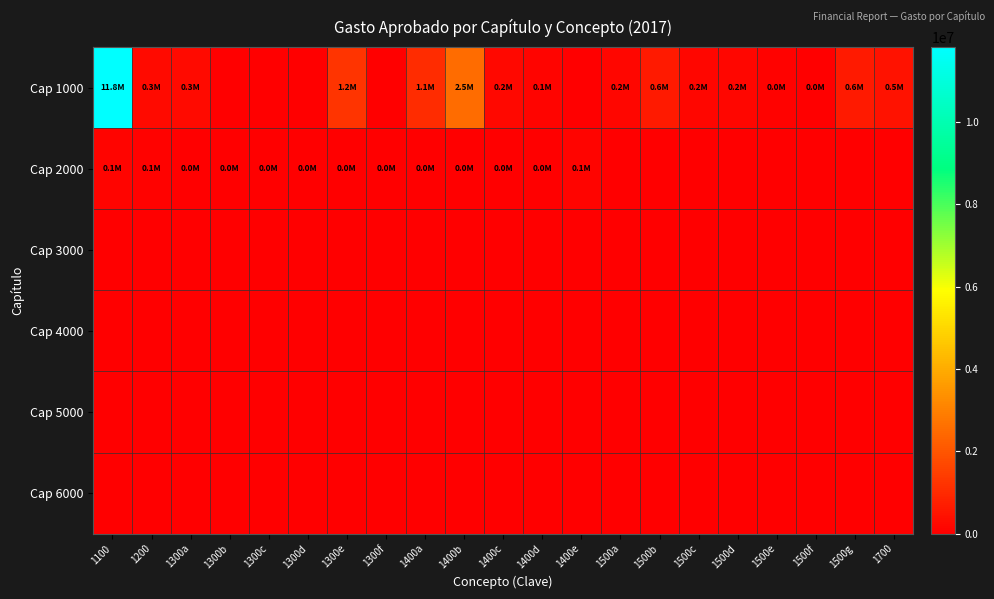

Which series has the widest spread of values?

Cap 1000